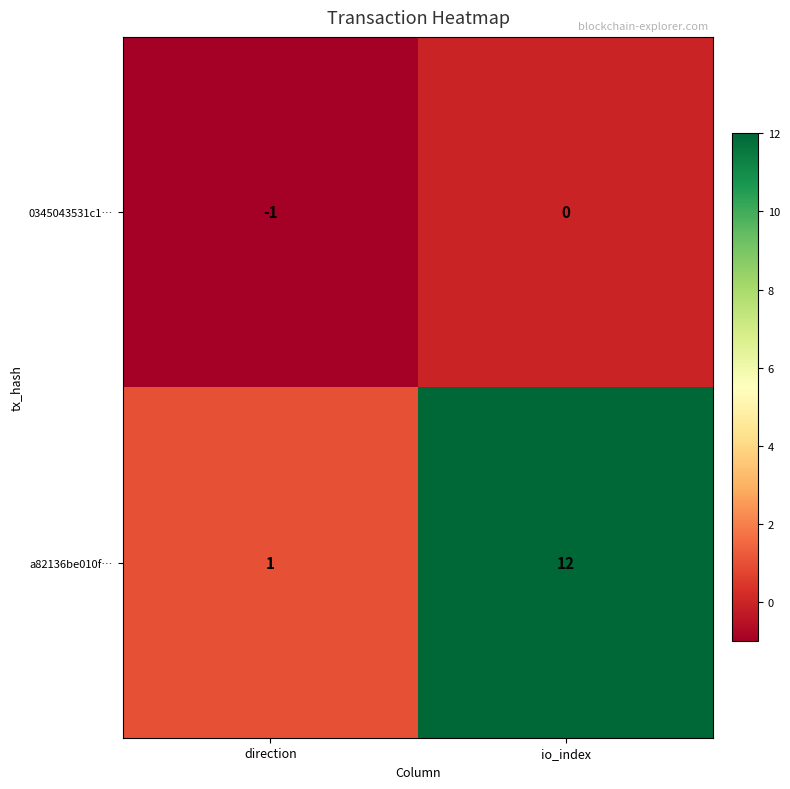

Rank the series at io_index from highest to lowest value.

a82136be010f…, 0345043531c1…